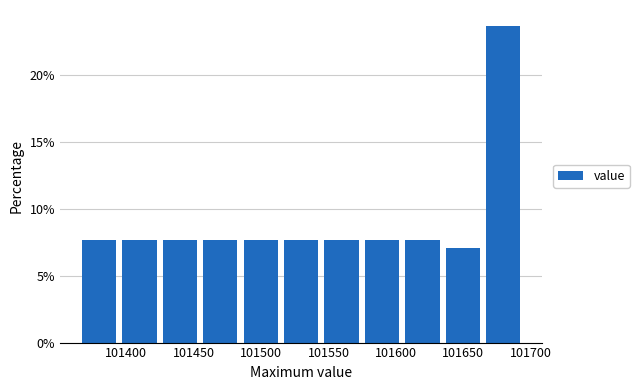

Which range on the x-axis has the tallest bar?

101665 to 101695